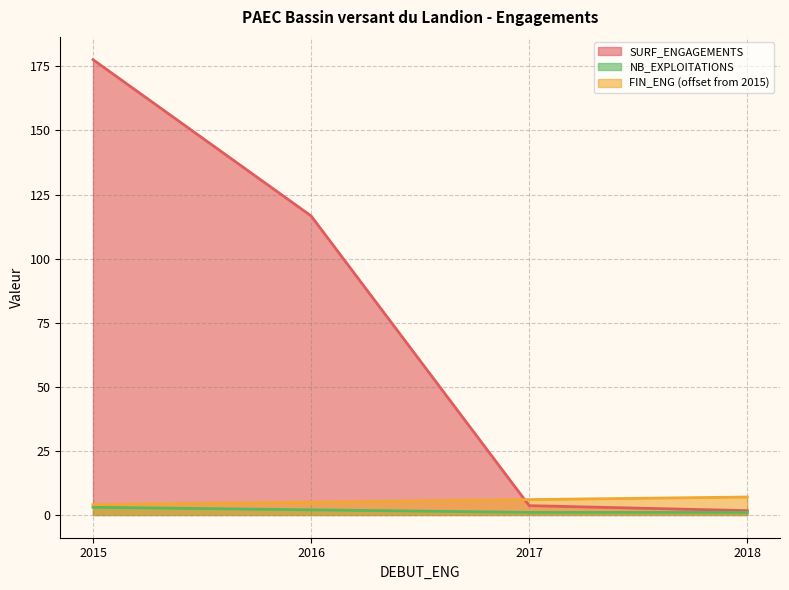

Does the chart display data point markers on the line(s)?

No